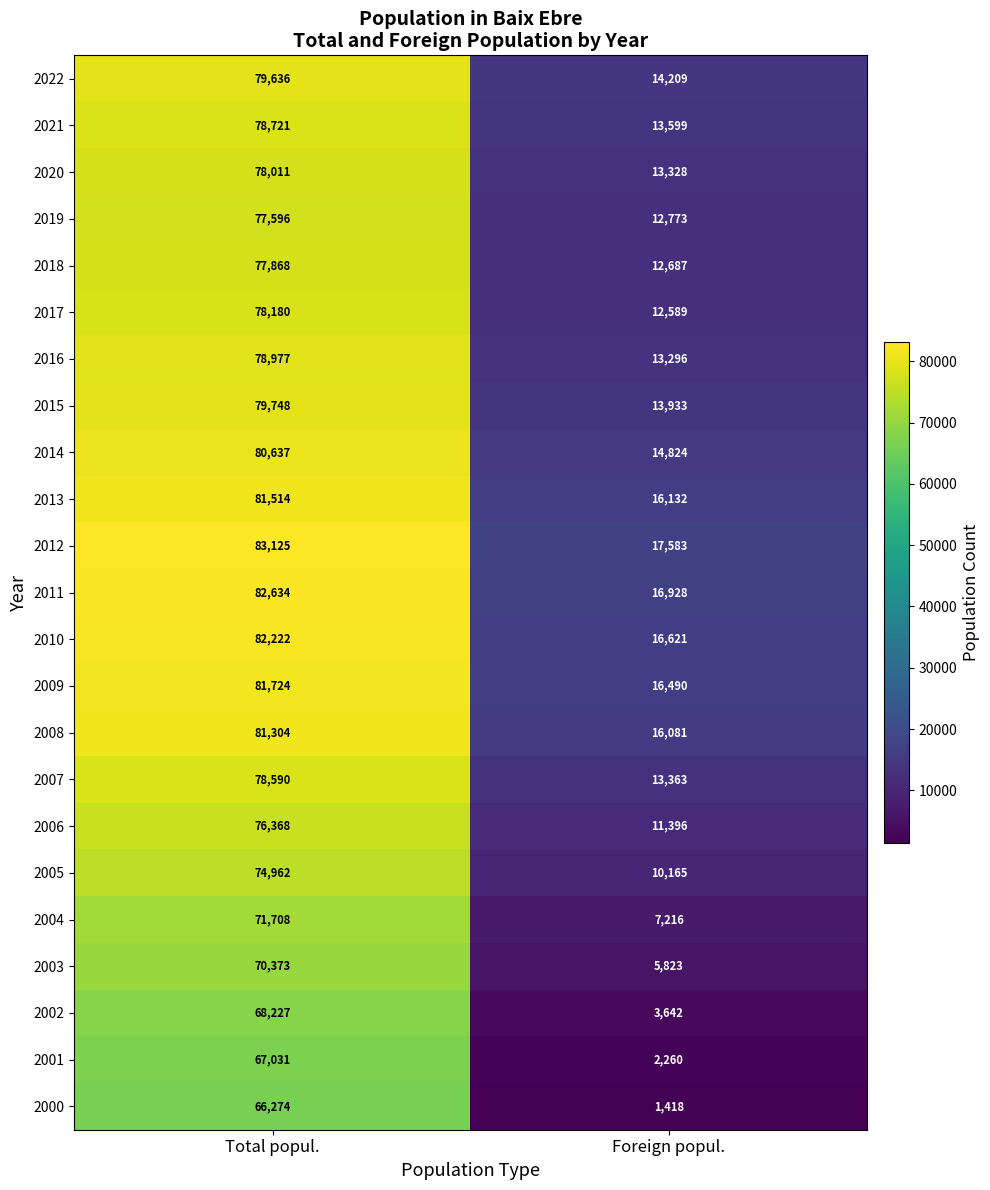

Is it true that 2006 equals 46171 at Total popul.?

False